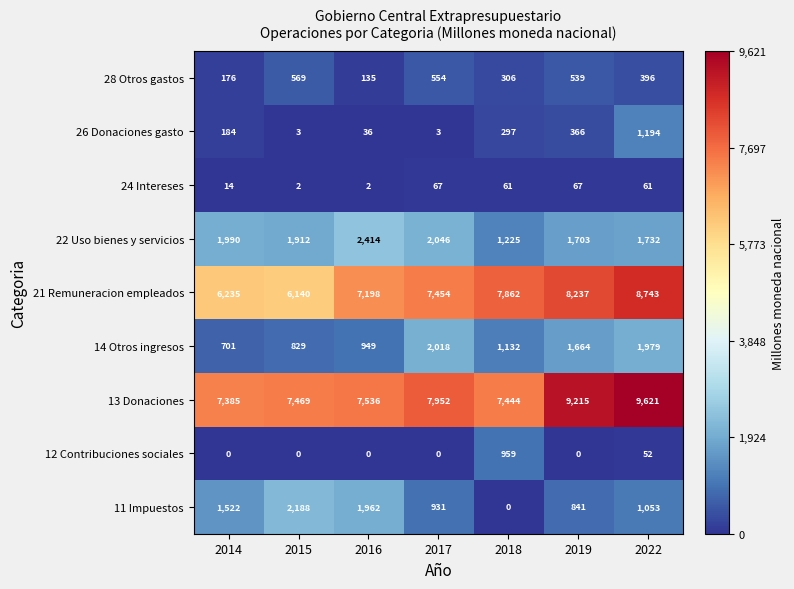

Which label corresponds to the largest value in the chart?

2022